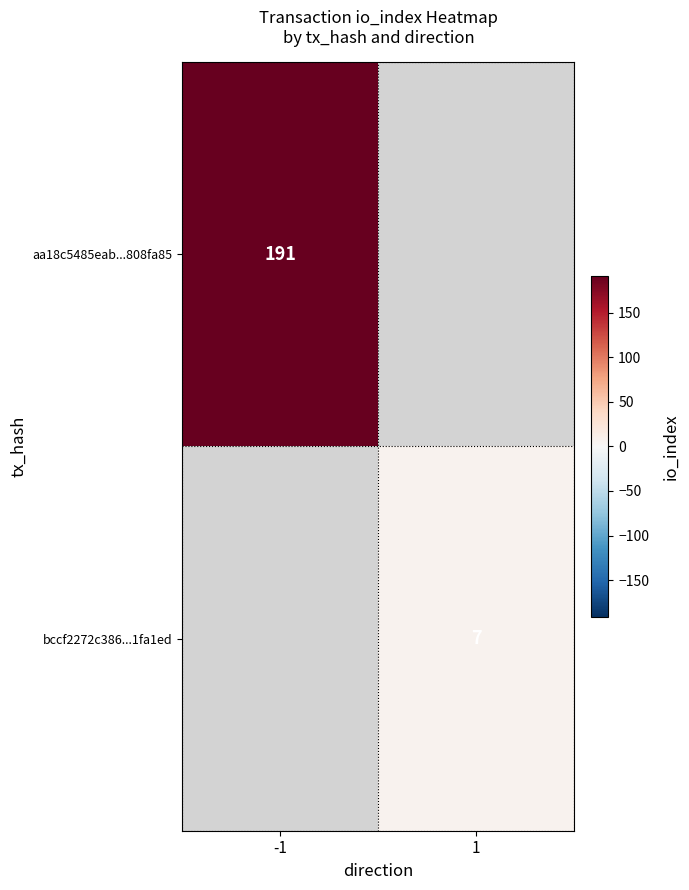

Is it true that bccf2272c386...1fa1ed equals 4 at 1?

False